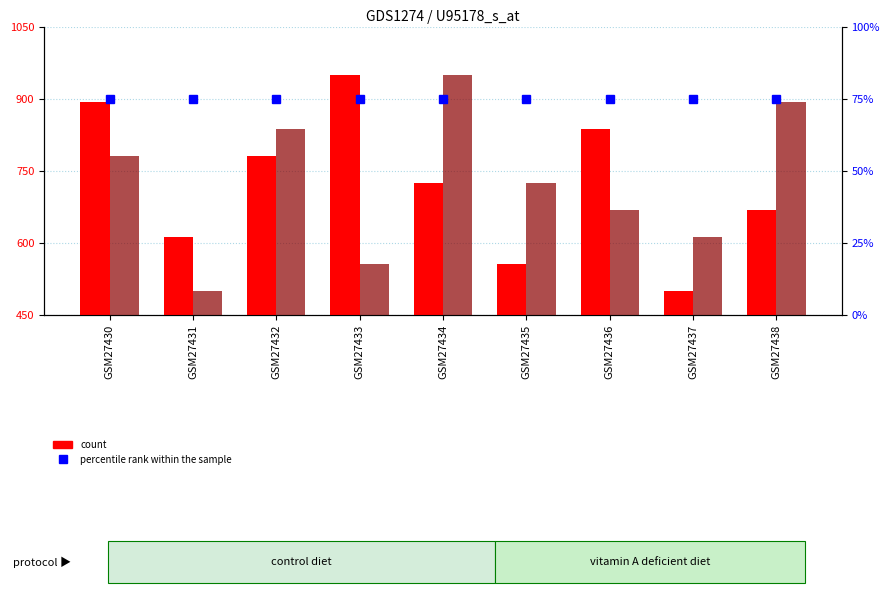

What is the difference between the count values at GSM27437 and GSM27434?

225.0